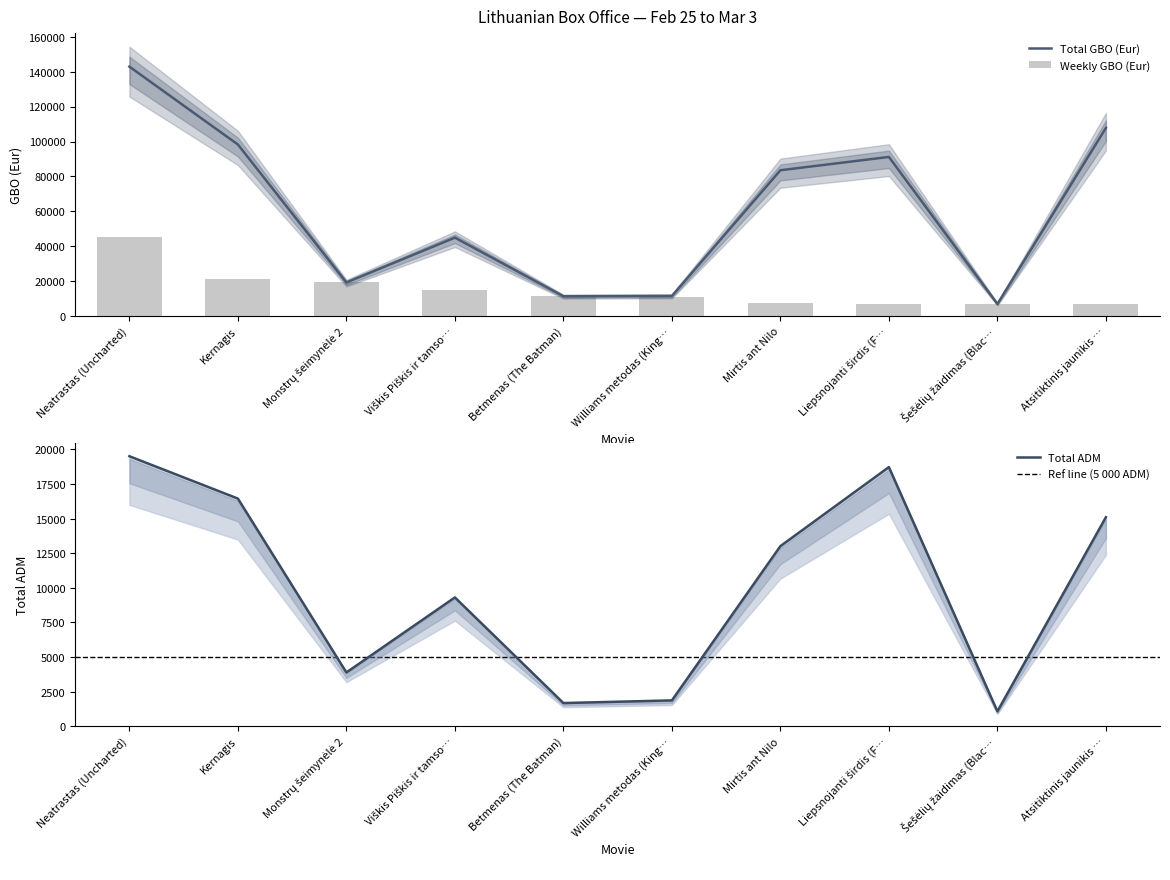

Is it true that Total GBO (Eur) equals 19264.0 at Monstrų šeimynėlė 2?

True